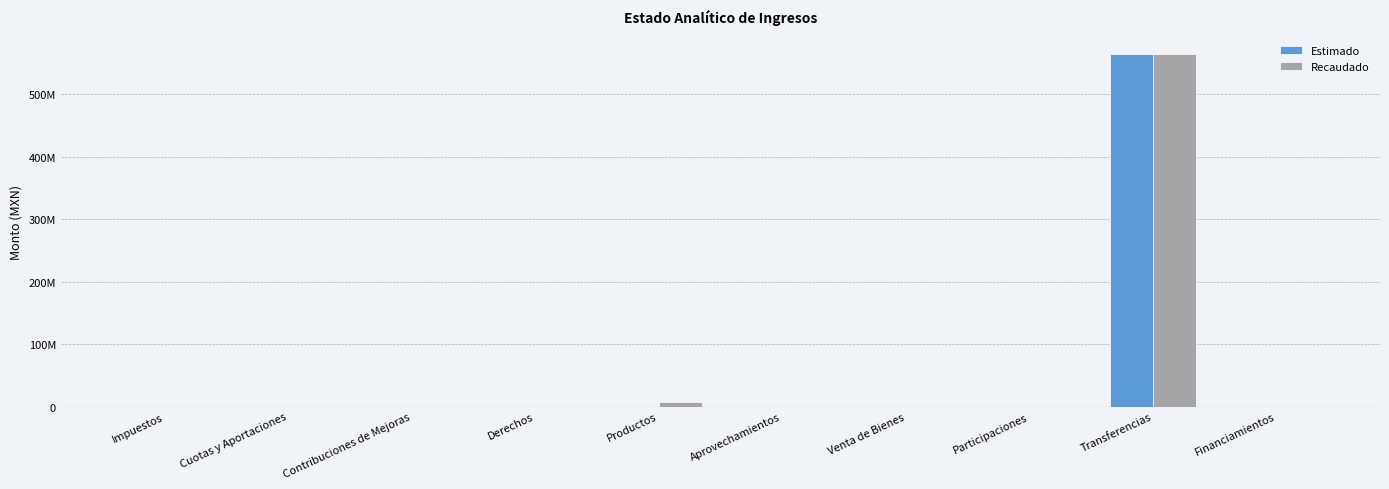

Rank the series by their average value, from lowest to highest.

Estimado, Recaudado